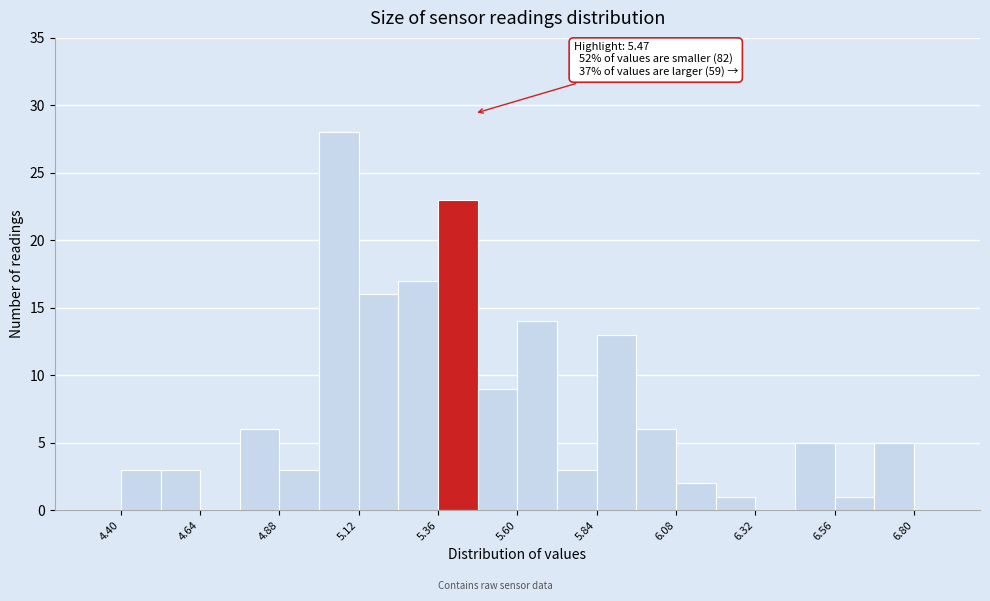

Around what value on the x-axis is the tallest bar? Give the approximate position of its centre, as read against the axis.

5.05